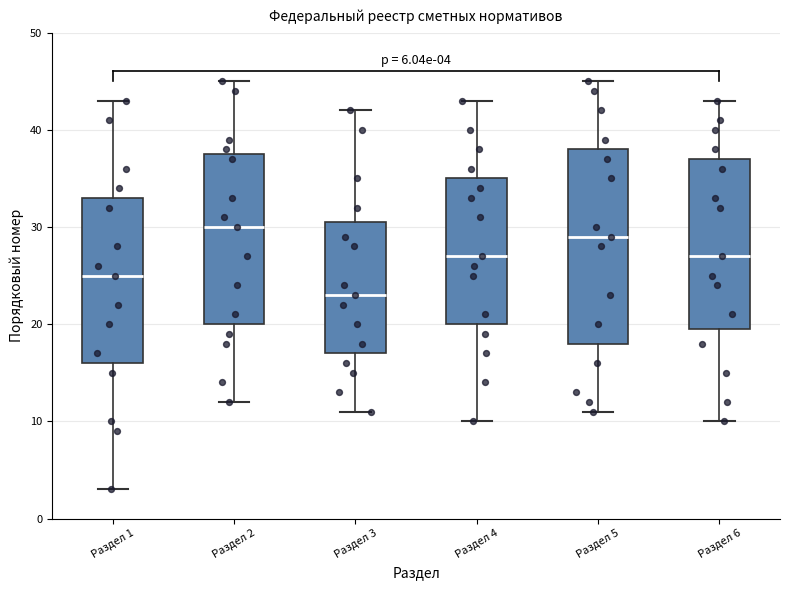

Which box has the lowest median line?

Раздел 3